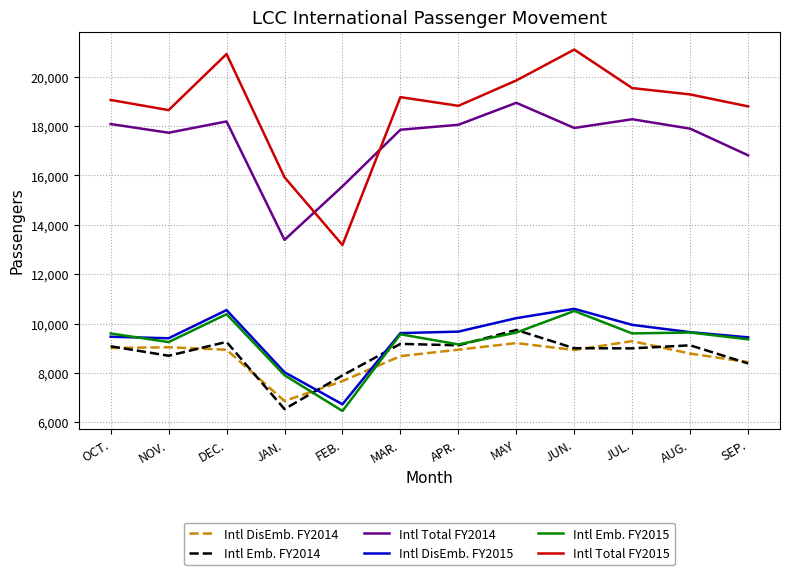

How many distinct data groups are displayed?

6